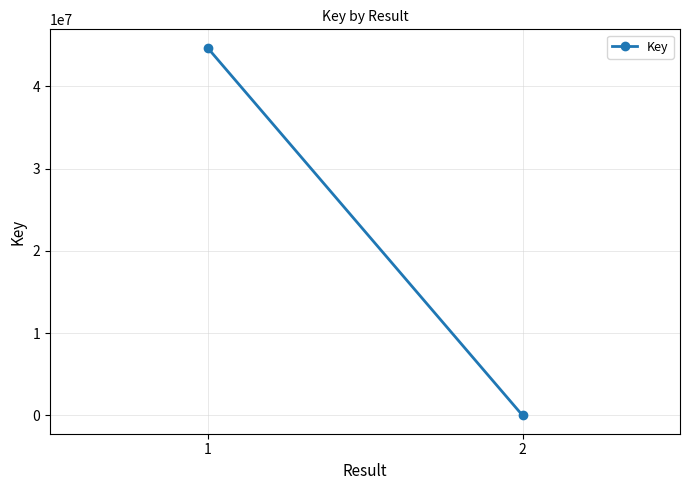

Count the values in the range 6898 to 44695299.

2